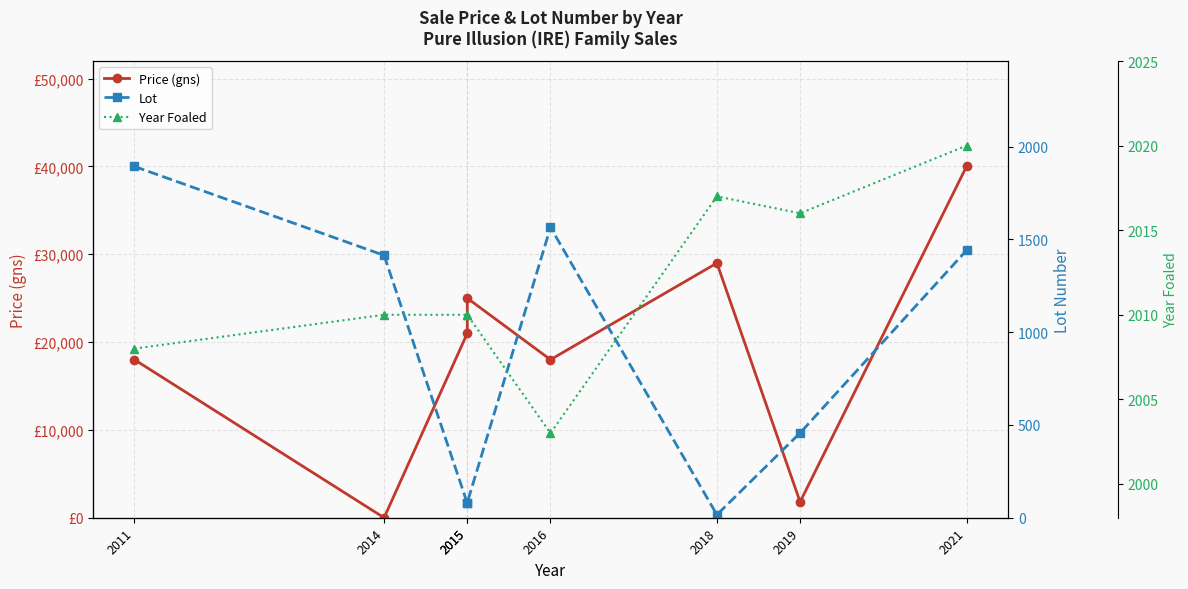

What are all the series names shown in the legend?

Price (gns), Lot, Year Foaled